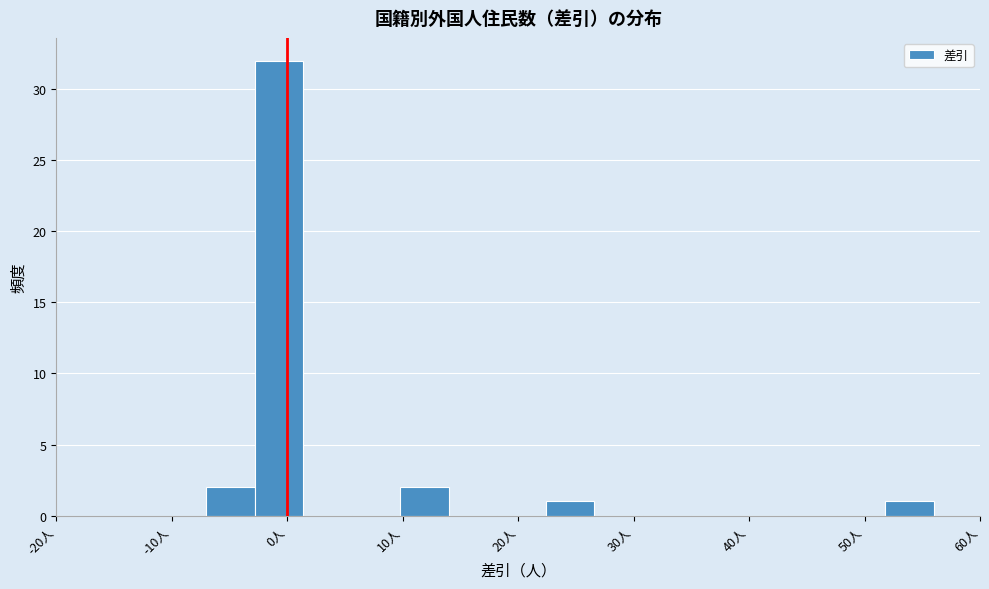

Reading left to right, transcribe this chart: for each bar, give the range it covers on the x-axis and its height. Neither the bar edges nor the heights are printed on the chart, so give them approximately, as read against the axes.

-7.0 to -2.8: 2
-2.8 to 1.4: 32
1.4 to 5.6: 0
5.6 to 9.8: 0
9.8 to 14.0: 2
14.0 to 18.2: 0
18.2 to 22.4: 0
22.4 to 26.6: 1
26.6 to 30.8: 0
30.8 to 35.0: 0
35.0 to 39.2: 0
39.2 to 43.4: 0
43.4 to 47.6: 0
47.6 to 51.8: 0
51.8 to 56.0: 1